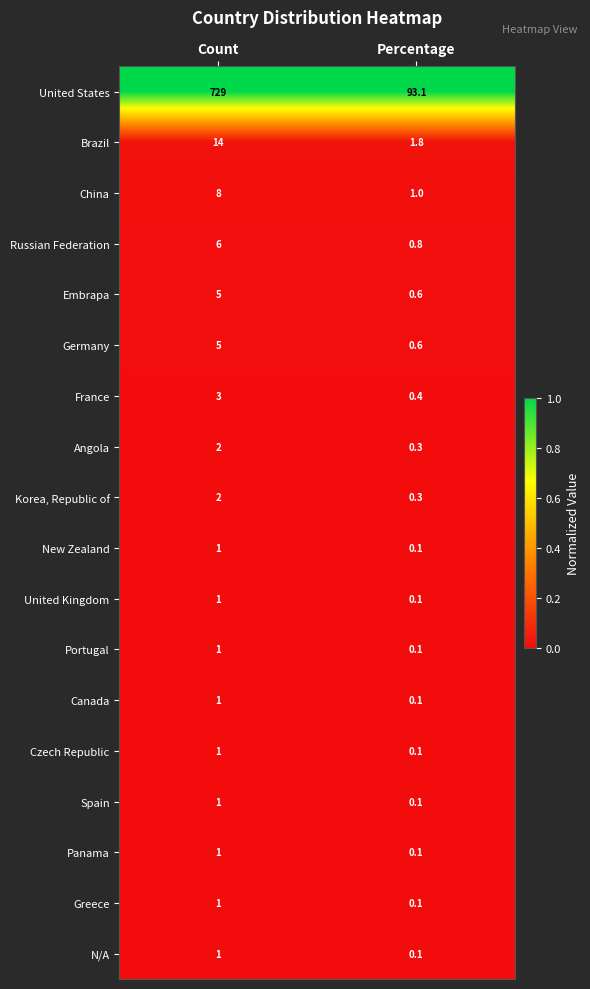

Which series changed the most between Count and Percentage?

United States